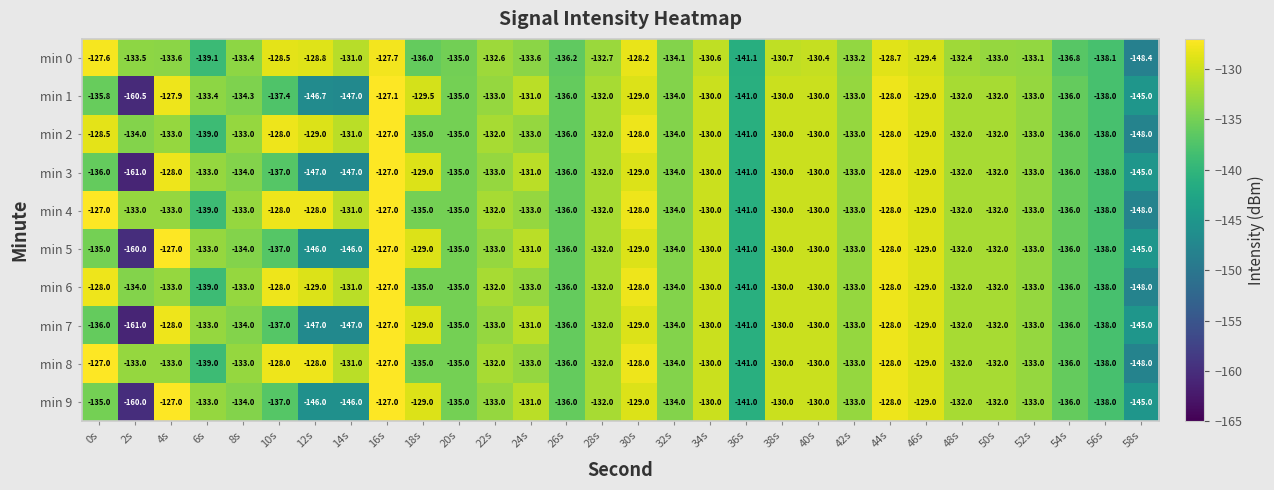

What is the average value of the min 3 series?

-134.9